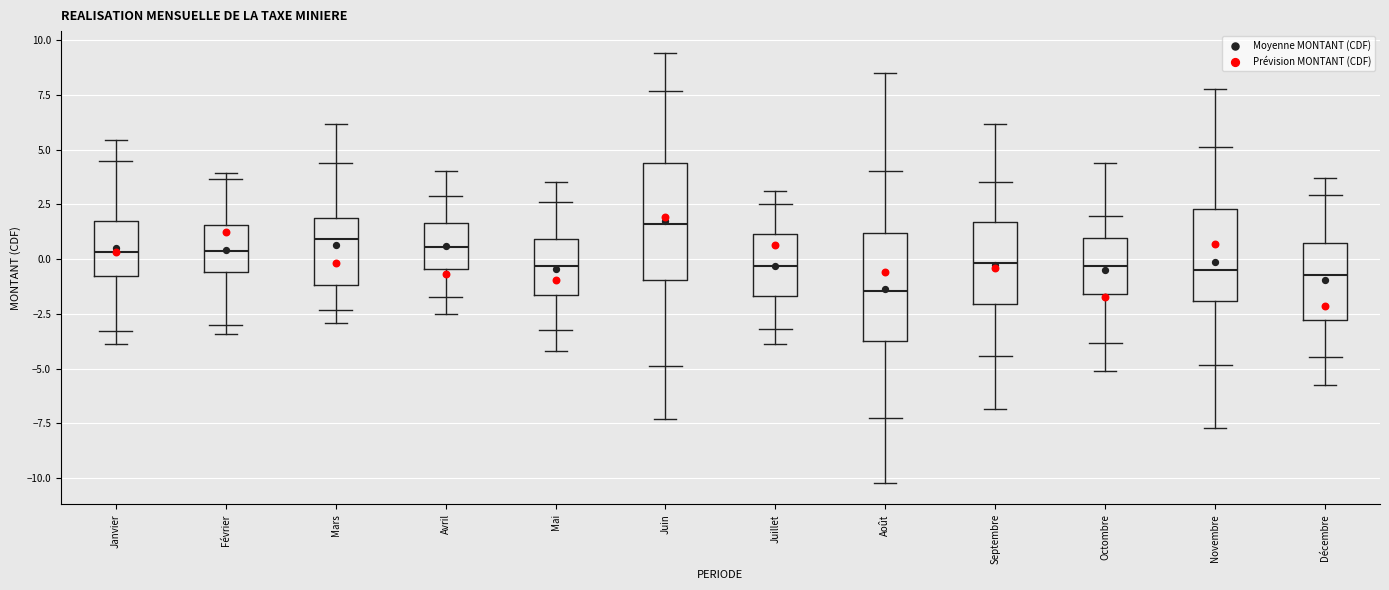

Where is the lower edge of the box for Décembre on the y-axis? The values are not printed on the chart, so give them approximately, as read against the axis.

-3.0